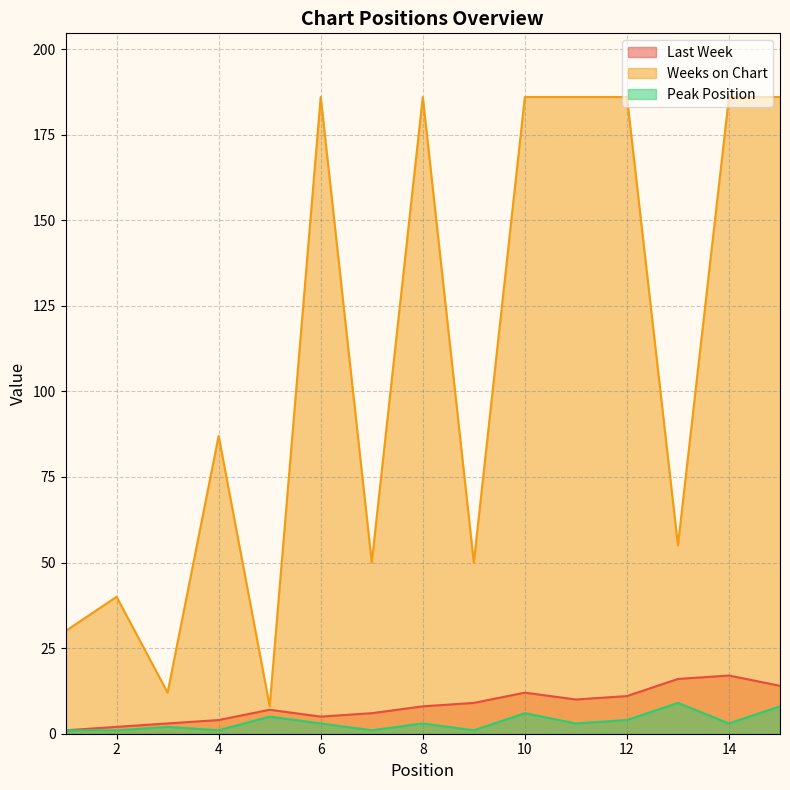

How many distinct data groups are displayed?

3